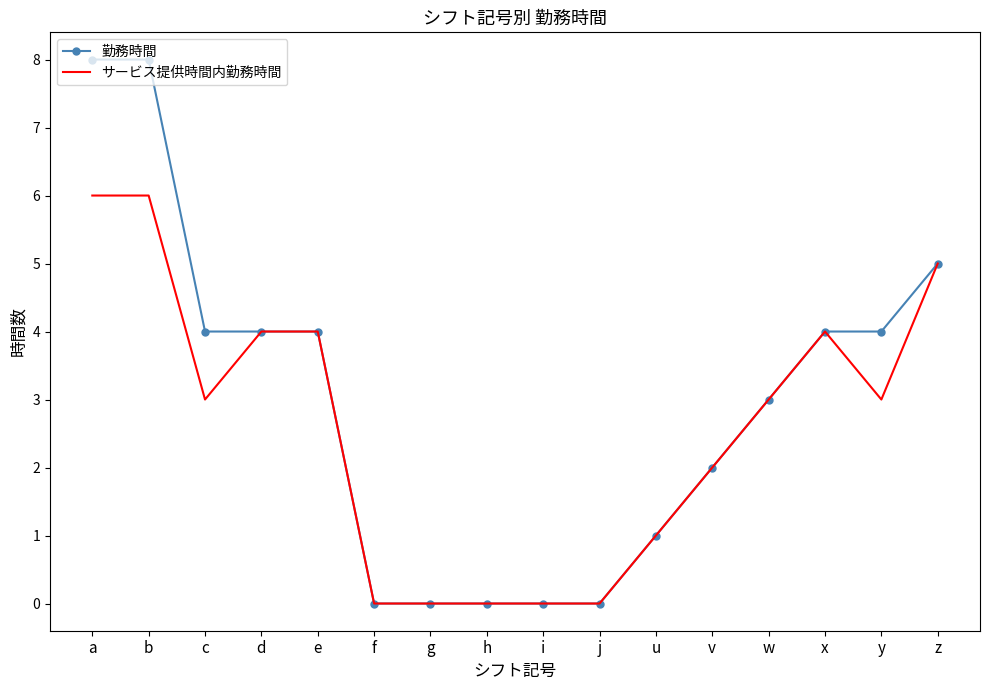

List the series in order of their peak value, lowest first.

サービス提供時間内勤務時間, 勤務時間